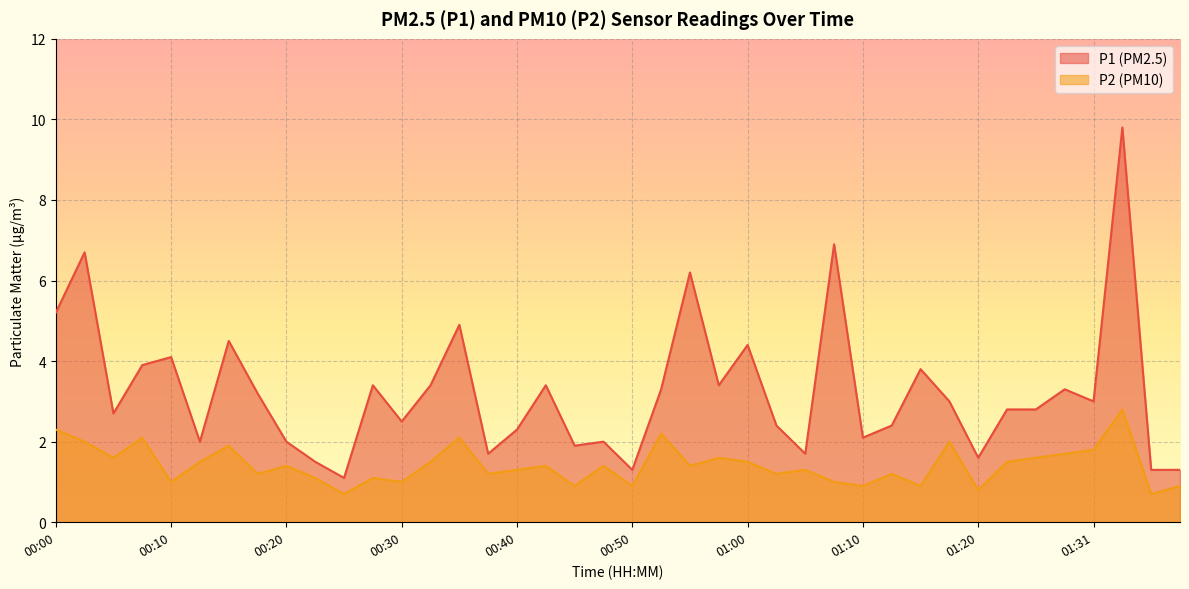

Reading left to right, transcribe all the data shown in this chart.

P1: 00:00=5.2	00:02=6.7	00:05=2.7	00:07=3.9	00:10=4.1	00:12=2.0	00:15=4.5	00:17=3.2	00:20=2.0	00:22=1.5	00:25=1.1	00:27=3.4	00:30=2.5	00:32=3.4	00:35=4.9	00:37=1.7	00:40=2.3	00:42=3.4	00:45=1.9	00:47=2.0	00:50=1.3	00:52=3.3	00:55=6.2	00:57=3.4	01:00=4.4	01:02=2.4	01:05=1.7	01:08=6.9	01:10=2.1	01:13=2.4	01:15=3.8	01:18=3.0	01:20=1.6	01:23=2.8	01:26=2.8	01:28=3.3	01:31=3.0	01:33=9.8	01:36=1.3	01:38=1.3
P2: 00:00=2.3	00:02=2.0	00:05=1.6	00:07=2.1	00:10=1.0	00:12=1.5	00:15=1.9	00:17=1.2	00:20=1.4	00:22=1.1	00:25=0.7	00:27=1.1	00:30=1.0	00:32=1.5	00:35=2.1	00:37=1.2	00:40=1.3	00:42=1.4	00:45=0.9	00:47=1.4	00:50=0.9	00:52=2.2	00:55=1.4	00:57=1.6	01:00=1.5	01:02=1.2	01:05=1.3	01:08=1.0	01:10=0.9	01:13=1.2	01:15=0.9	01:18=2.0	01:20=0.8	01:23=1.5	01:26=1.6	01:28=1.7	01:31=1.8	01:33=2.8	01:36=0.7	01:38=0.9